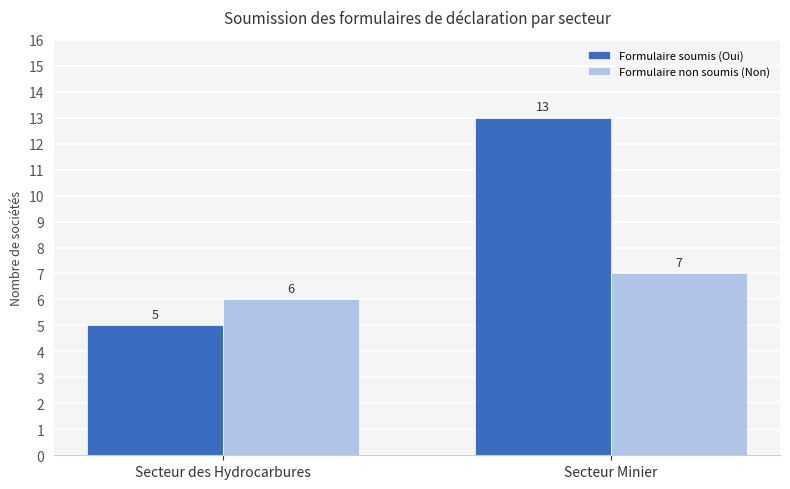

Reading left to right, list all the values displayed in this chart.

Formulaire soumis (Oui): Secteur des Hydrocarbures=5	Secteur Minier=13
Formulaire non soumis (Non): Secteur des Hydrocarbures=6	Secteur Minier=7